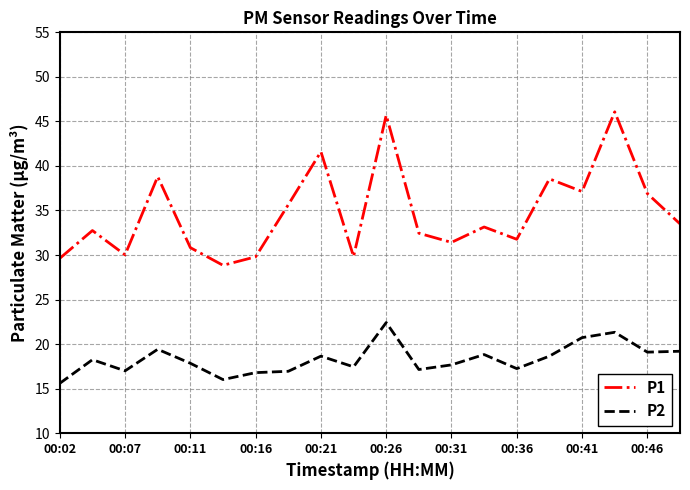

List the series in order of their peak value, lowest first.

P2, P1